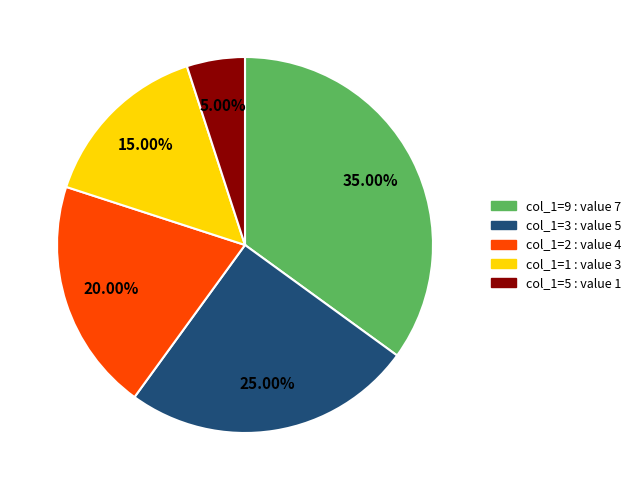

Is there a majority slice in this chart?

No